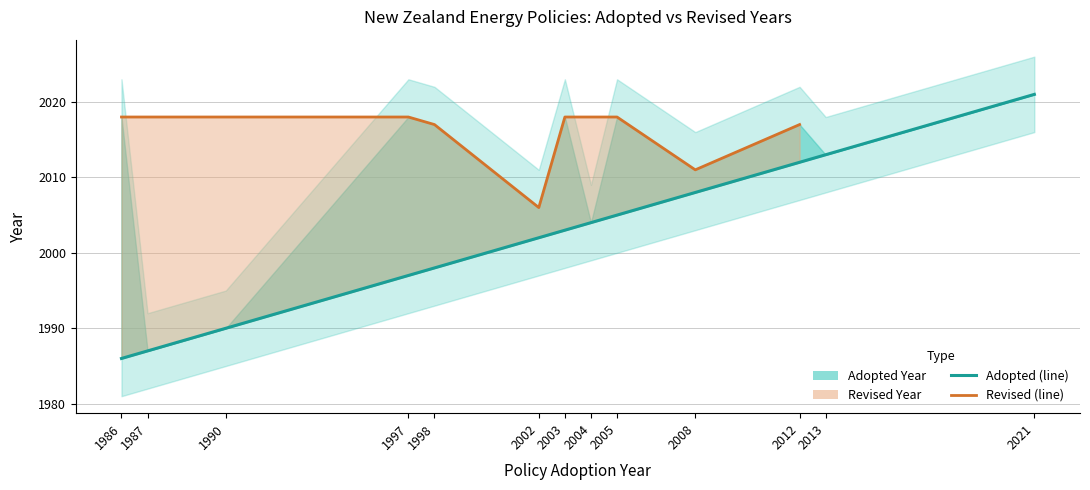

True or false: there are more than 1 points higher than both neighbors.

False